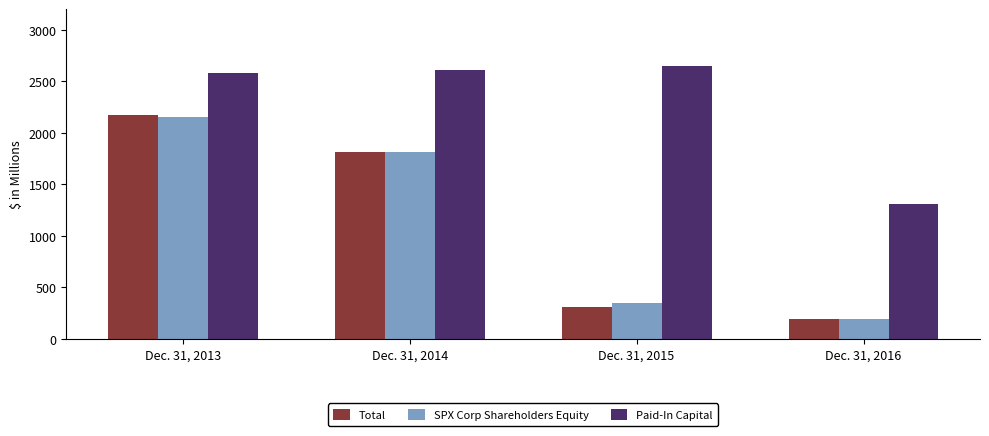

At how many categories does at least one series exceed 515?

4